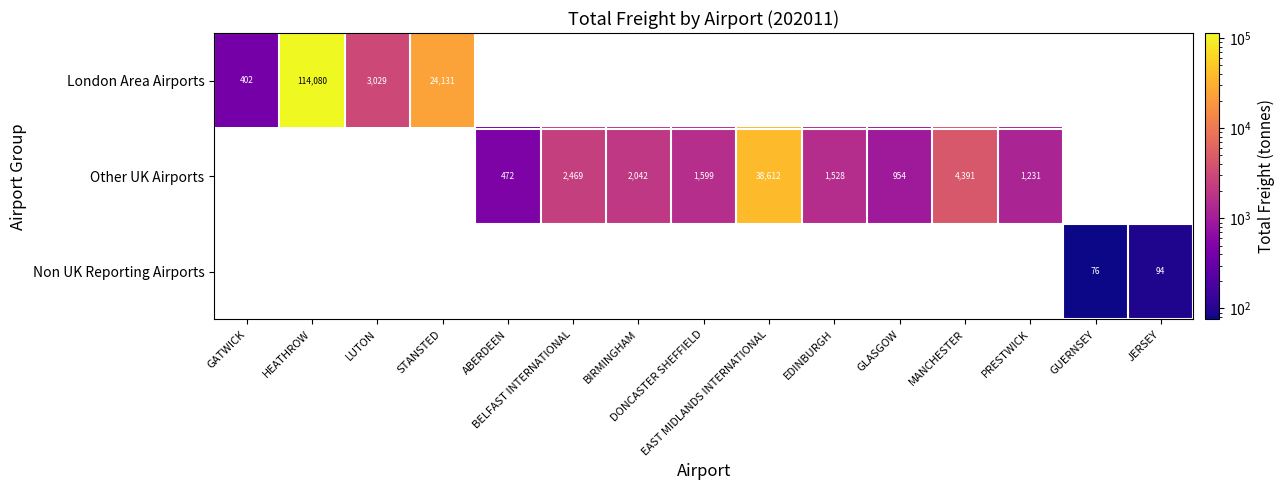

Which series has the largest range (max minus min)?

London Area Airports